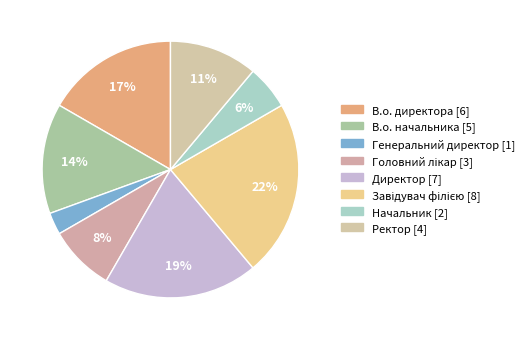

To the nearest percent, what is the difference between the Генеральний директор and Ректор slice percentages?

8%